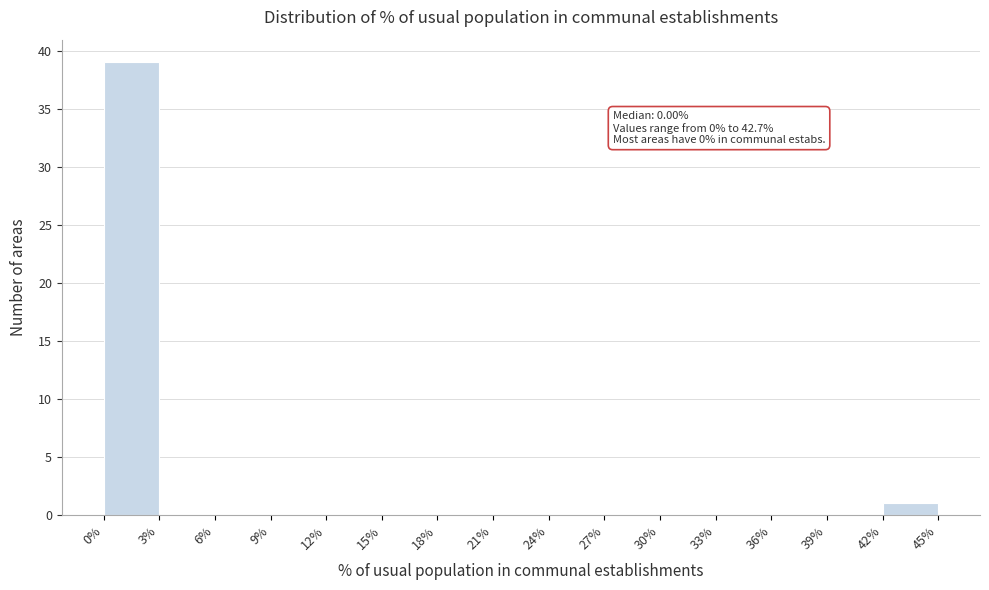

Over which range of the x-axis is the bar tallest?

0% to 3%